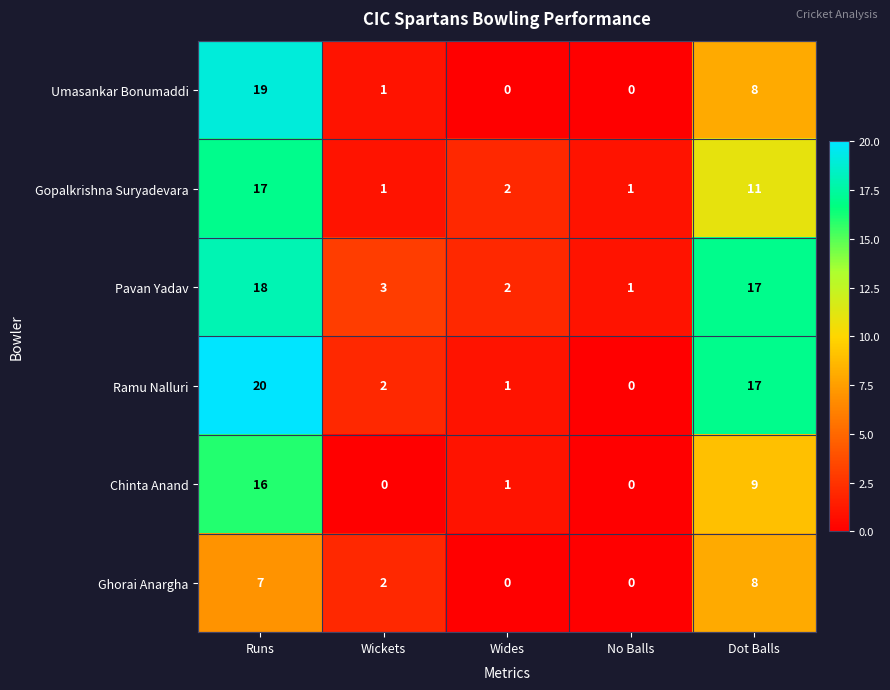

Reading left to right, extract all data points from this chart.

Umasankar Bonumaddi: Runs=19	Wickets=1	Wides=0	No Balls=0	Dot Balls=8
Gopalkrishna Suryadevara: Runs=17	Wickets=1	Wides=2	No Balls=1	Dot Balls=11
Pavan Yadav: Runs=18	Wickets=3	Wides=2	No Balls=1	Dot Balls=17
Ramu Nalluri: Runs=20	Wickets=2	Wides=1	No Balls=0	Dot Balls=17
Chinta Anand: Runs=16	Wickets=0	Wides=1	No Balls=0	Dot Balls=9
Ghorai Anargha: Runs=7	Wickets=2	Wides=0	No Balls=0	Dot Balls=8